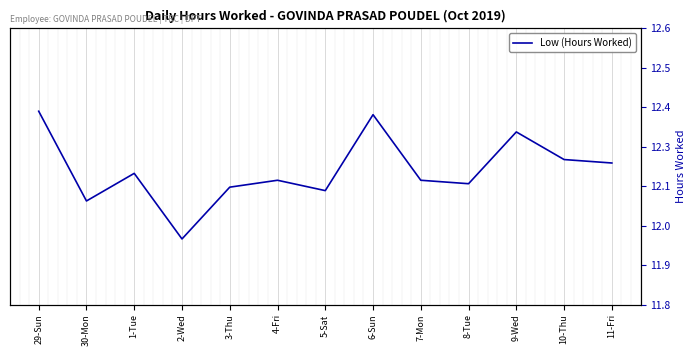

Is it true that the value at 8-Tue is 5.4?

False